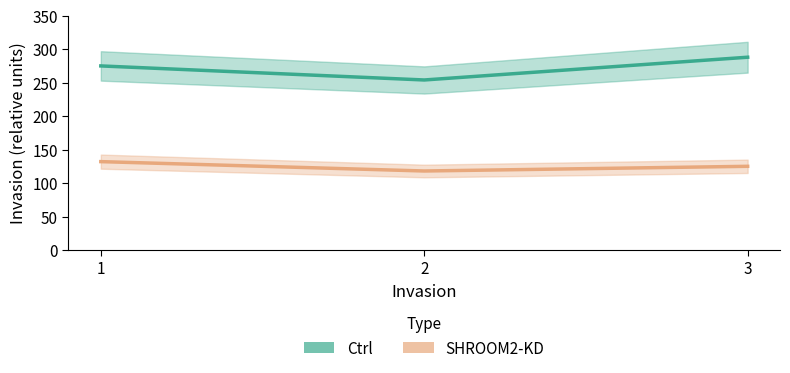

What value does the SHROOM2-KD series have at 3, to the nearest 5?

125